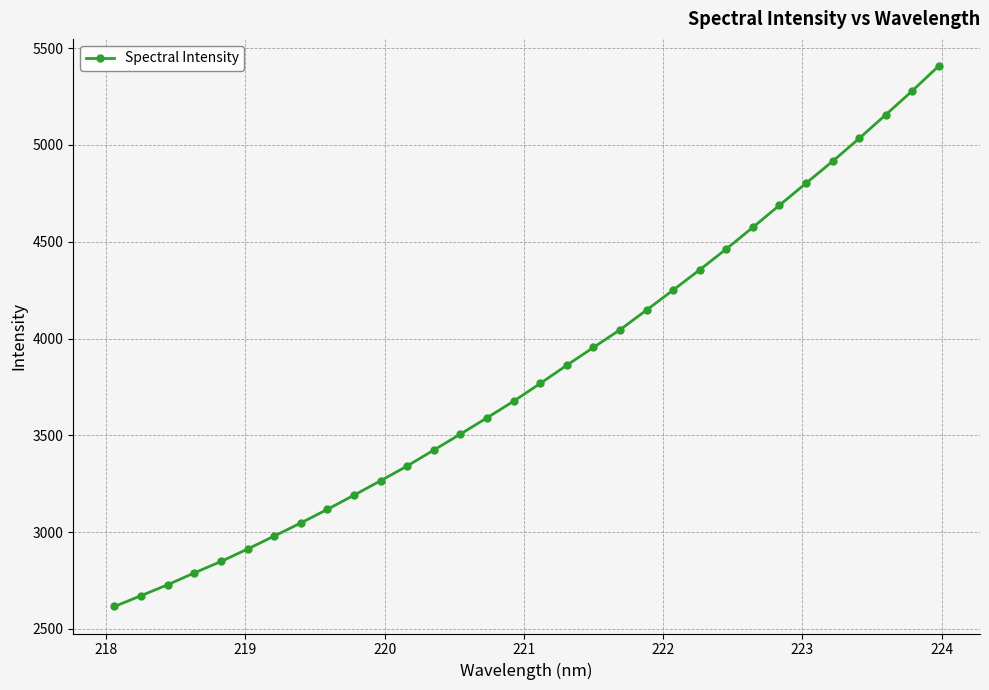

True or false: the data has more than 2 interior local peaks.

False